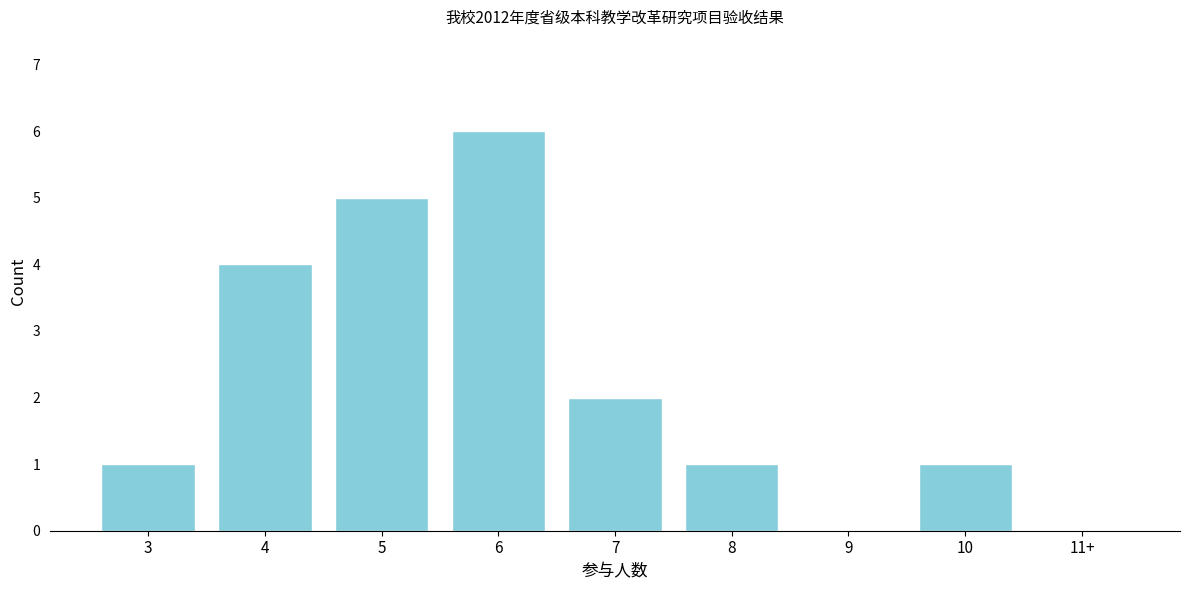

Reading right to left, list all the values displayed in this chart.

11+=0	10=1	9=0	8=1	7=2	6=6	5=5	4=4	3=1